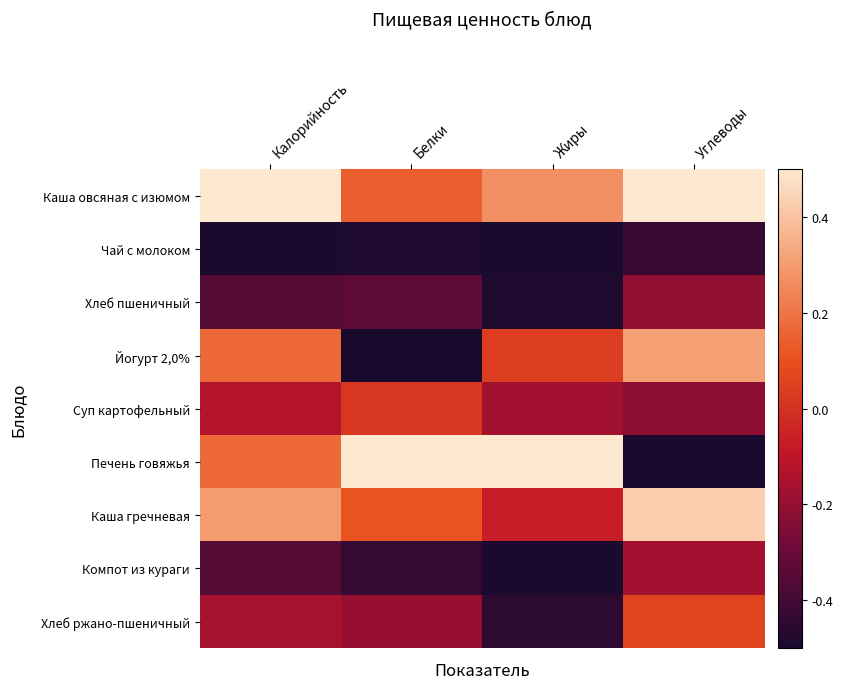

Which has a higher value, Белки or Жиры?

Жиры